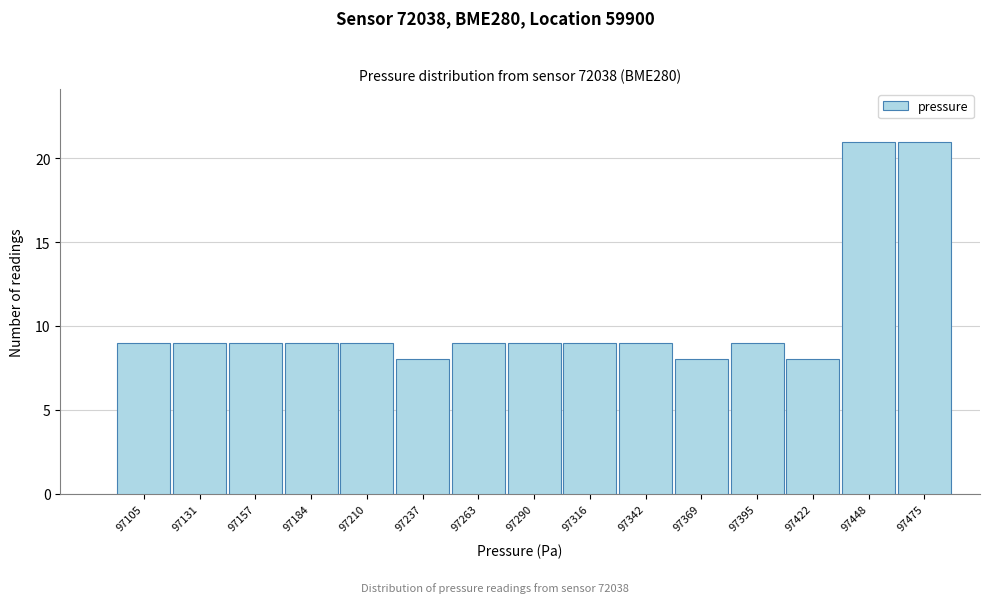

Reading left to right, list all the values displayed in this chart.

97105=9	97131=9	97157=9	97184=9	97210=9	97237=8	97263=9	97290=9	97316=9	97342=9	97369=8	97395=9	97422=8	97448=21	97475=21